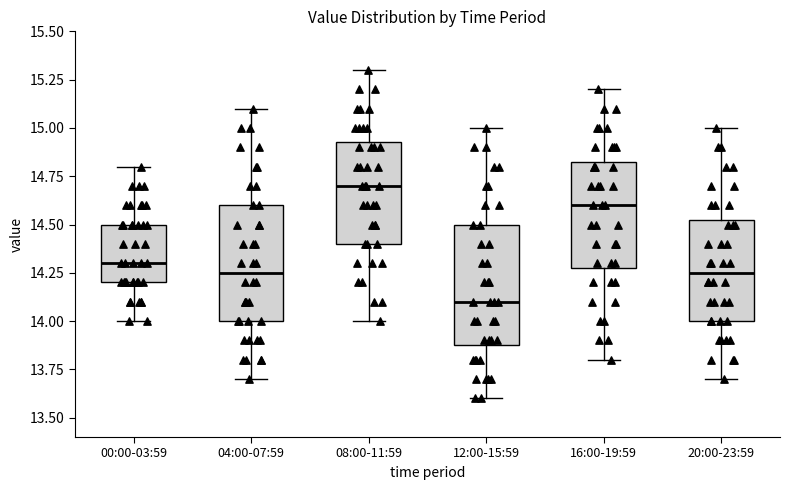

Where does the median line of the box for 04:00-07:59 sit on the y-axis? The values are not printed on the chart, so give them approximately, as read against the axis.

14.25